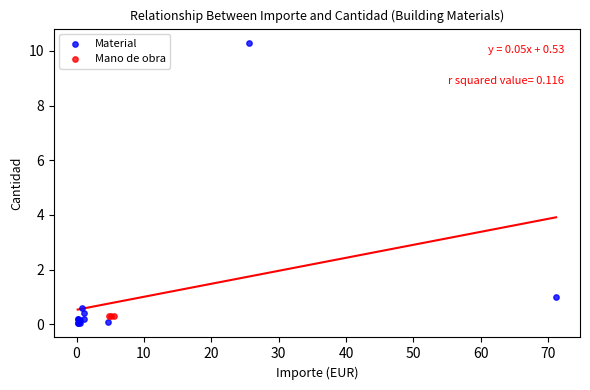

Which series reaches the maximum Y coordinate?

Material